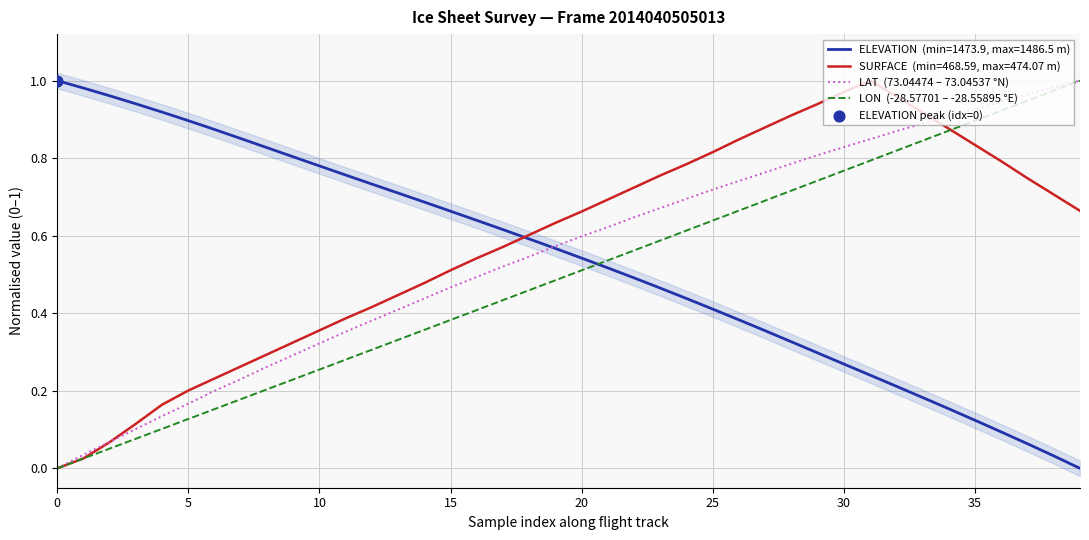

What are all the series names shown in the legend?

LAT  (73.04474 – 73.04537 °N), LON  (-28.57701 – -28.55895 °E)